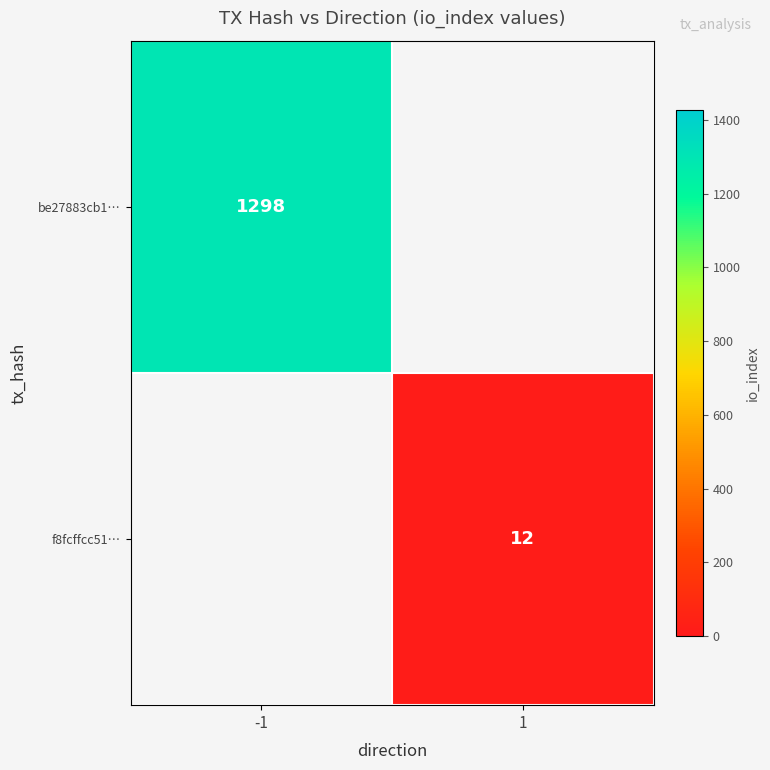

Is it true that be27883cb1… equals 1298 at -1?

True